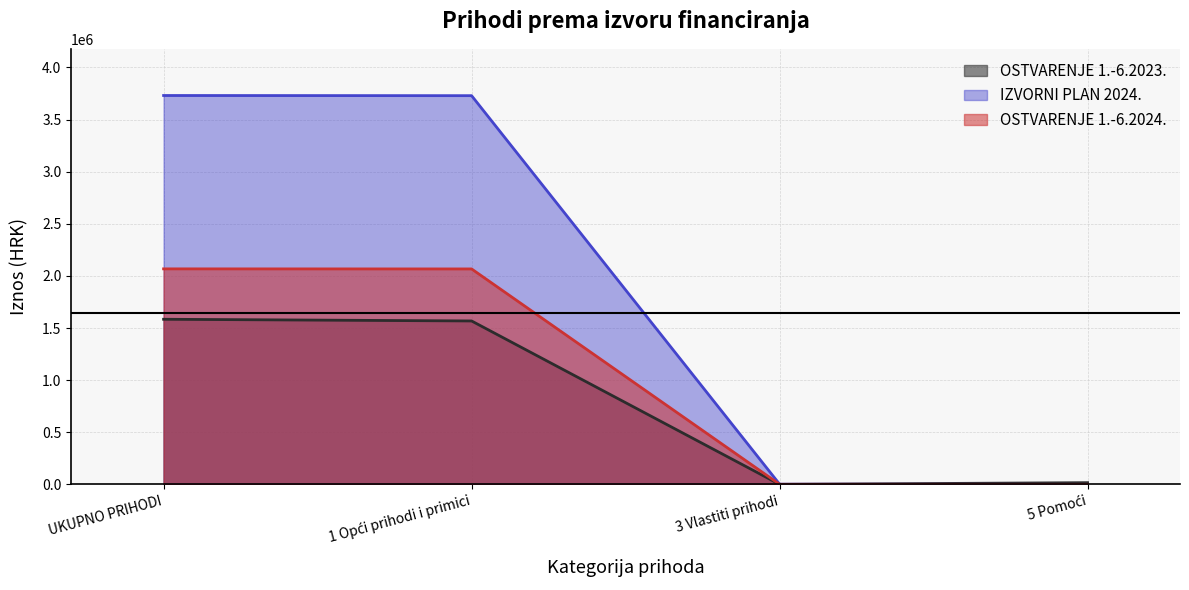

List the series in order of their overall mean, highest first.

IZVORNI PLAN 2024., OSTVARENJE 1.-6.2024., OSTVARENJE 1.-6.2023.